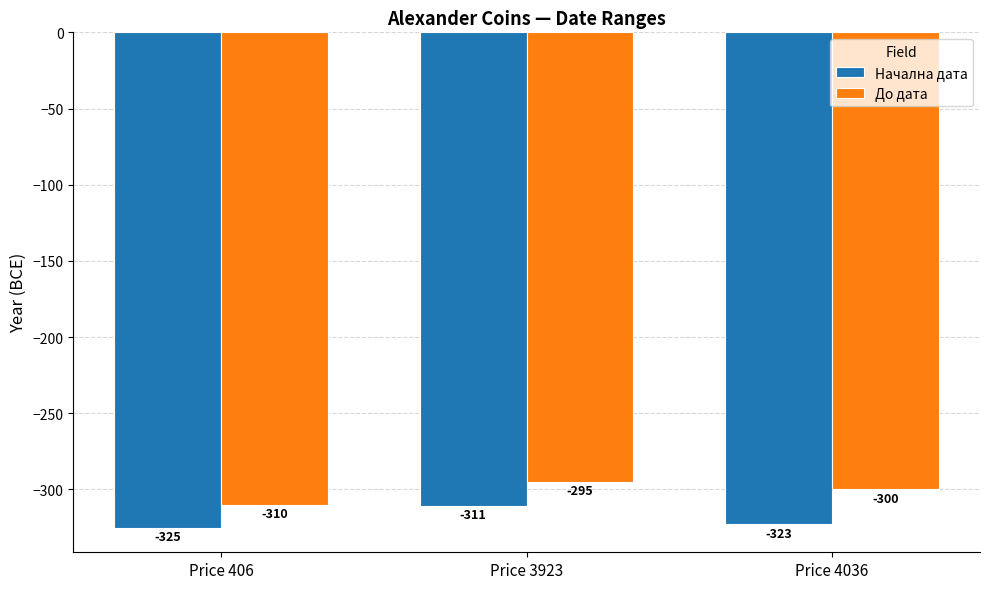

Read the Начална дата value at Price 406, to the nearest 10.

-320